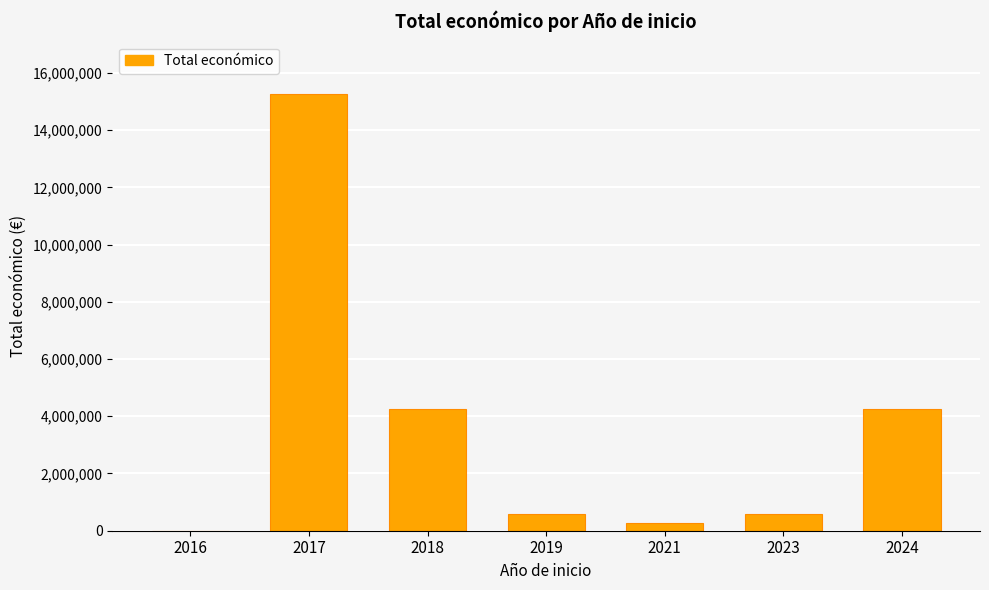

Are the bars horizontal?

No